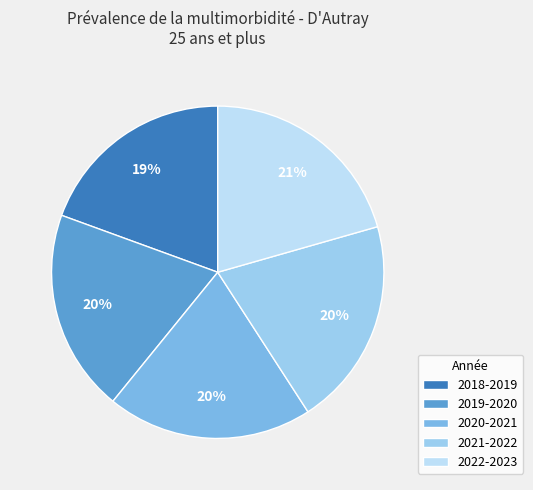

Which slice is the smallest?

2018-2019